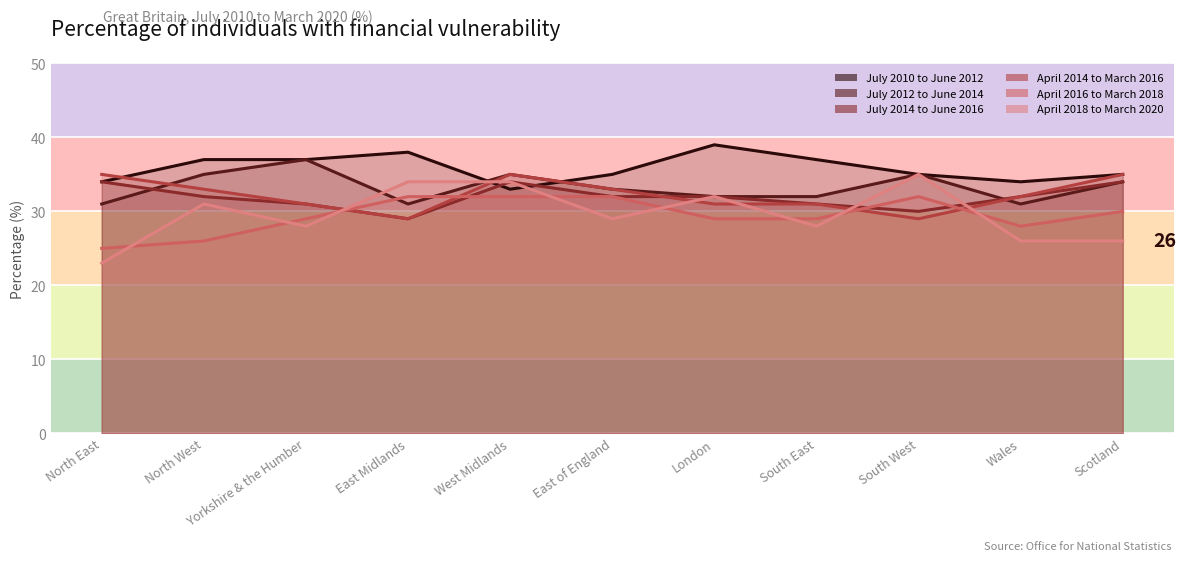

Which series has the largest total across all categories?

July 2010 to June 2012